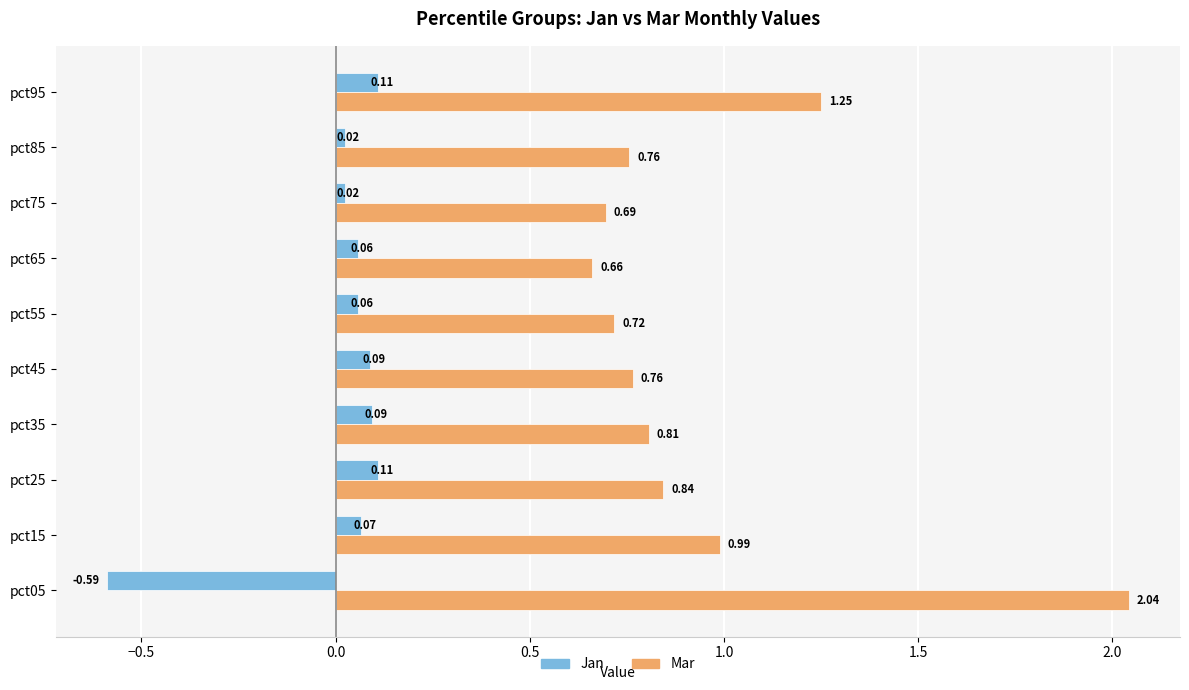

What is the difference between the highest and lowest values at pct05?

2.6